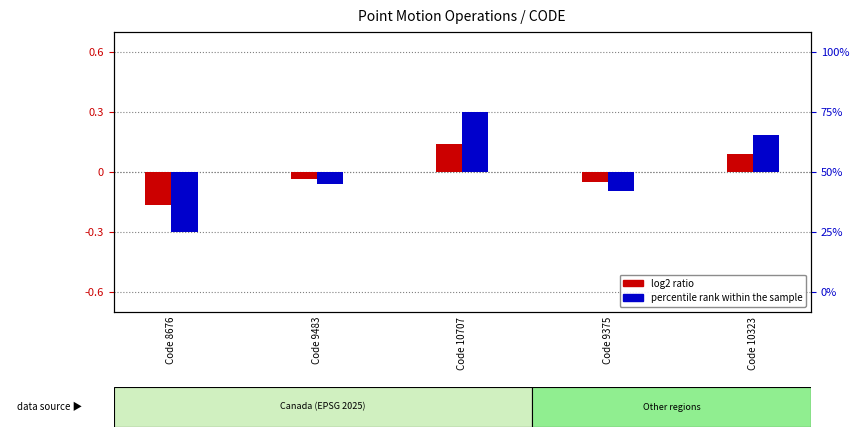

Where does the log2 ratio series first go above 0?

Code 10707